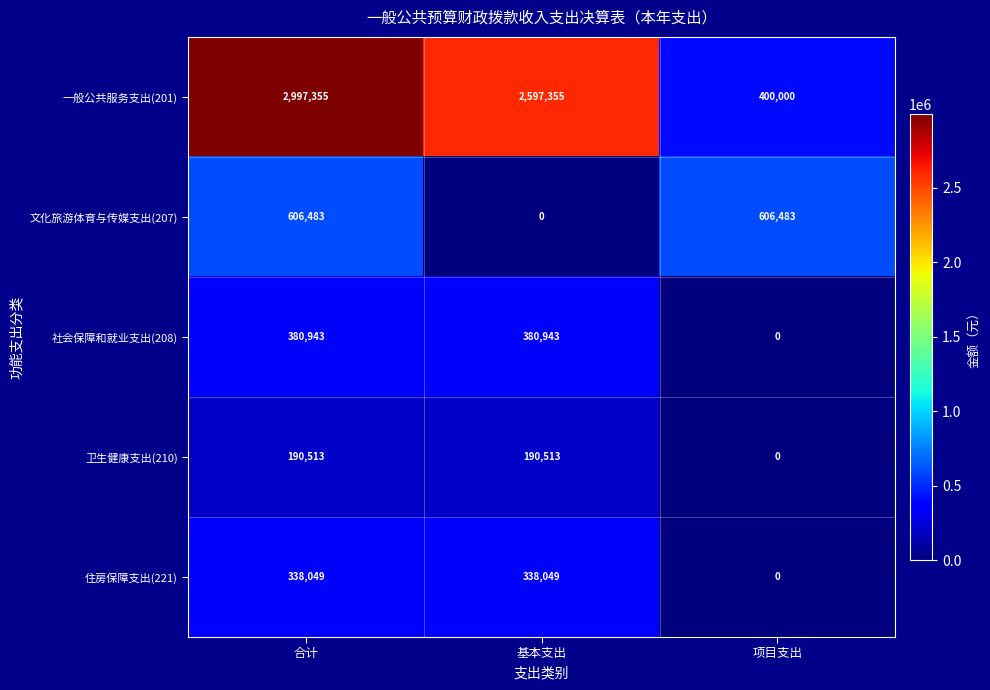

What is the spread (max minus min) of values at 基本支出?

2597355